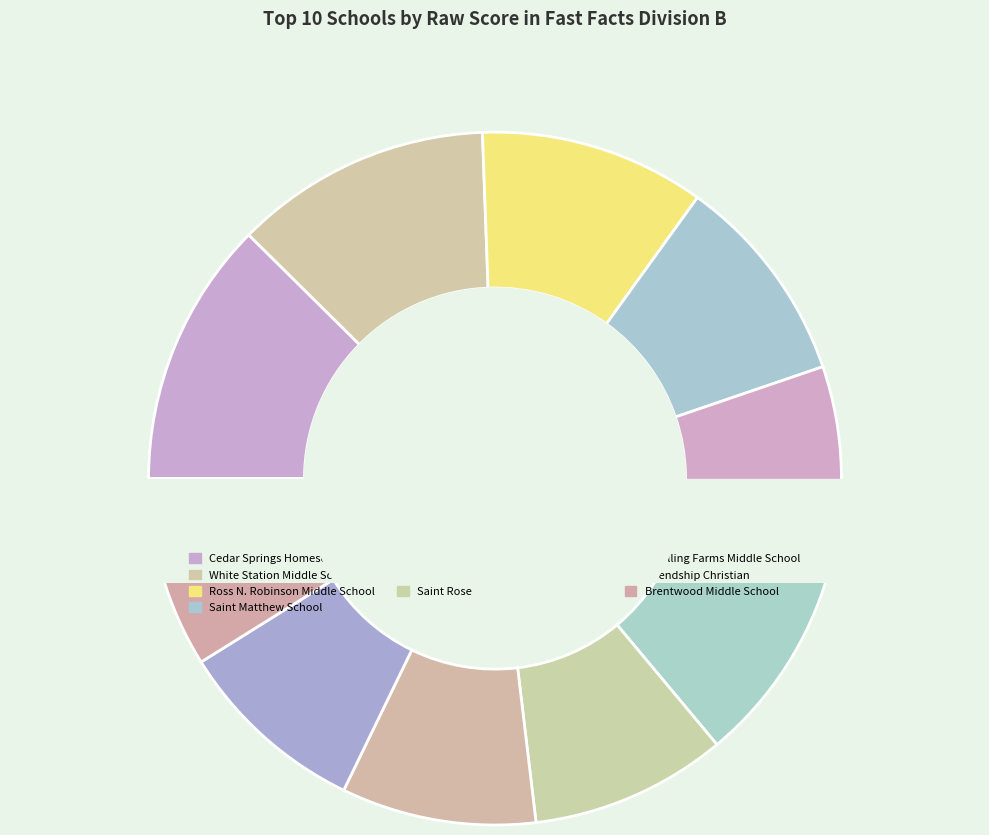

Approximately how many times larger is the value at Brentwood Middle School compared to Saint Rose?

1.0